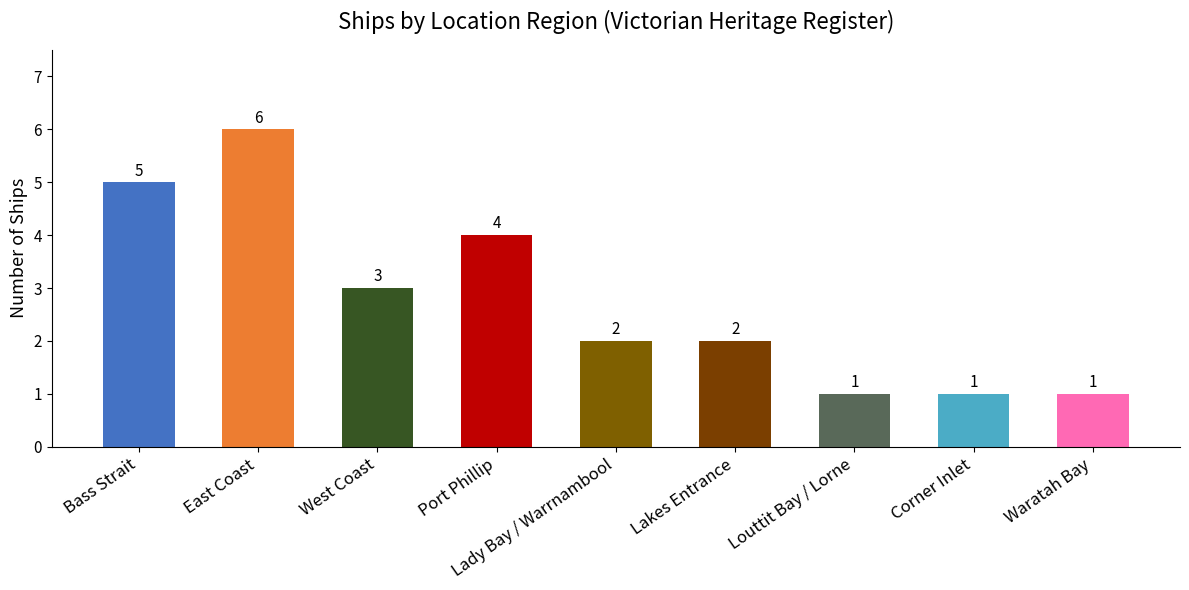

Reading left to right, transcribe all the data shown in this chart.

5	6	3	4	2	2	1	1	1